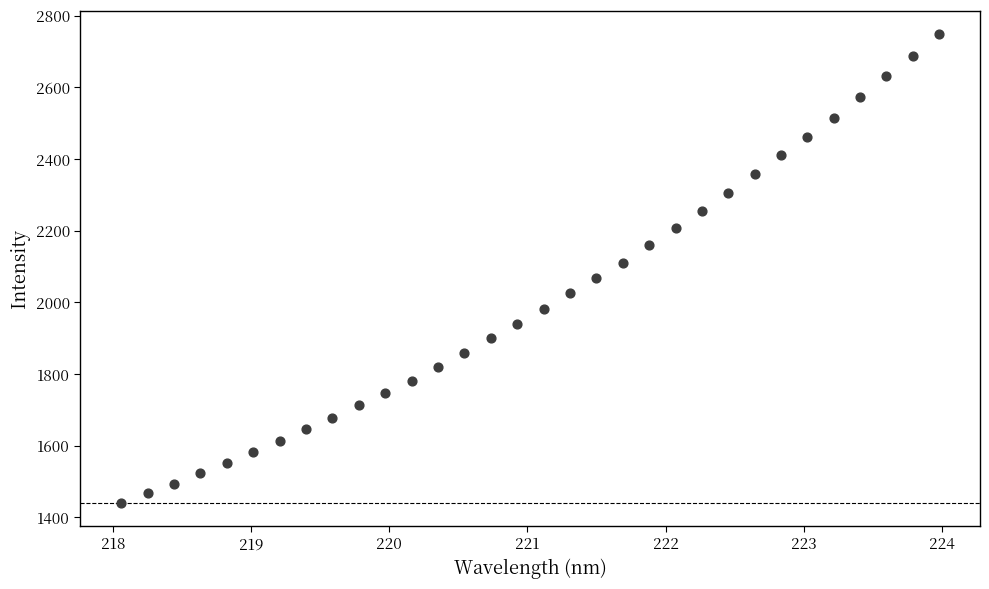

What is the range of X values (max minus min)?

5.9